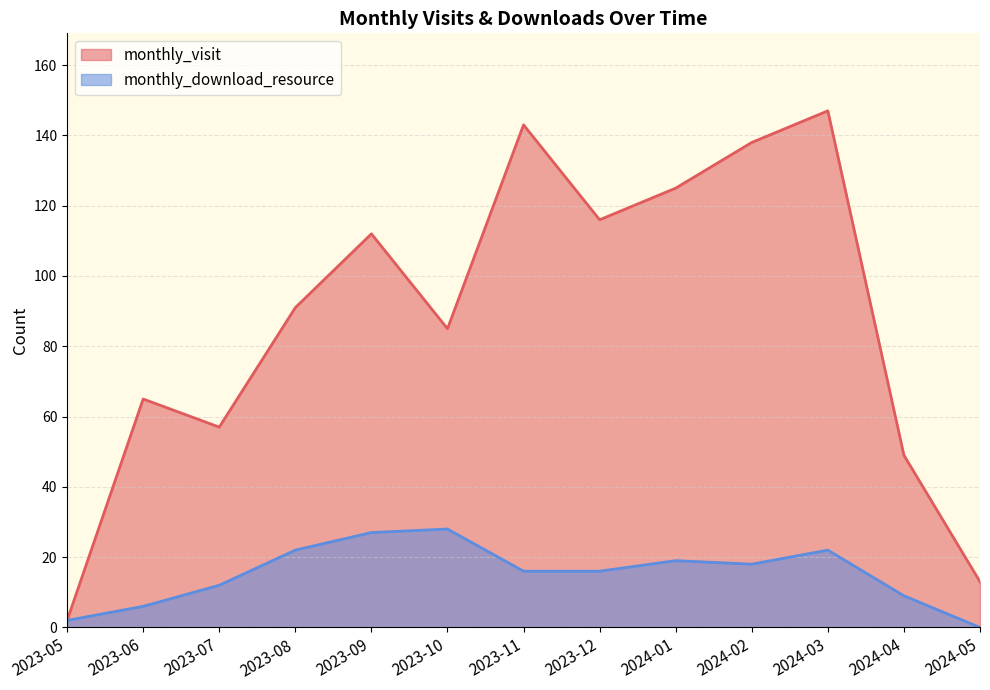

Count the number of data series in this chart.

2